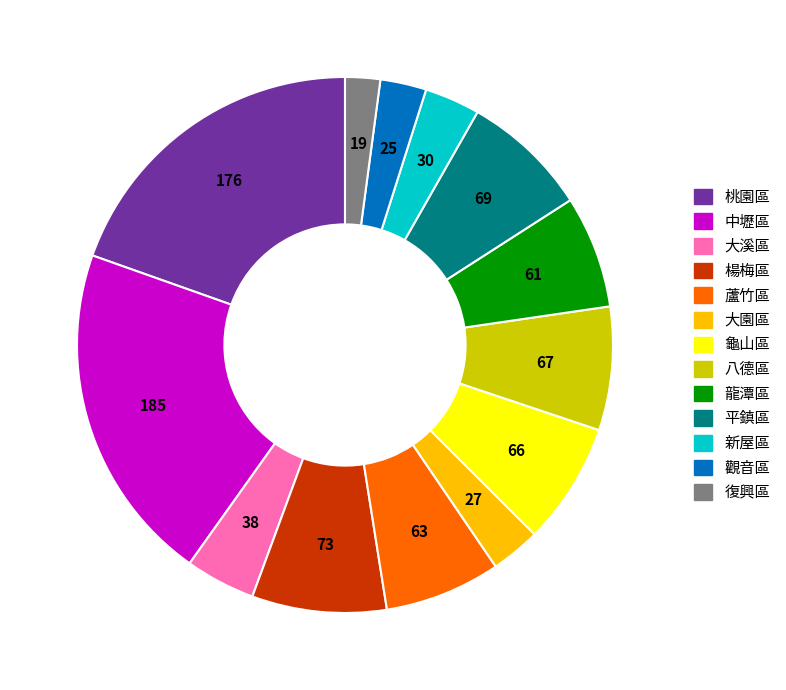

Does any single category account for the majority?

No